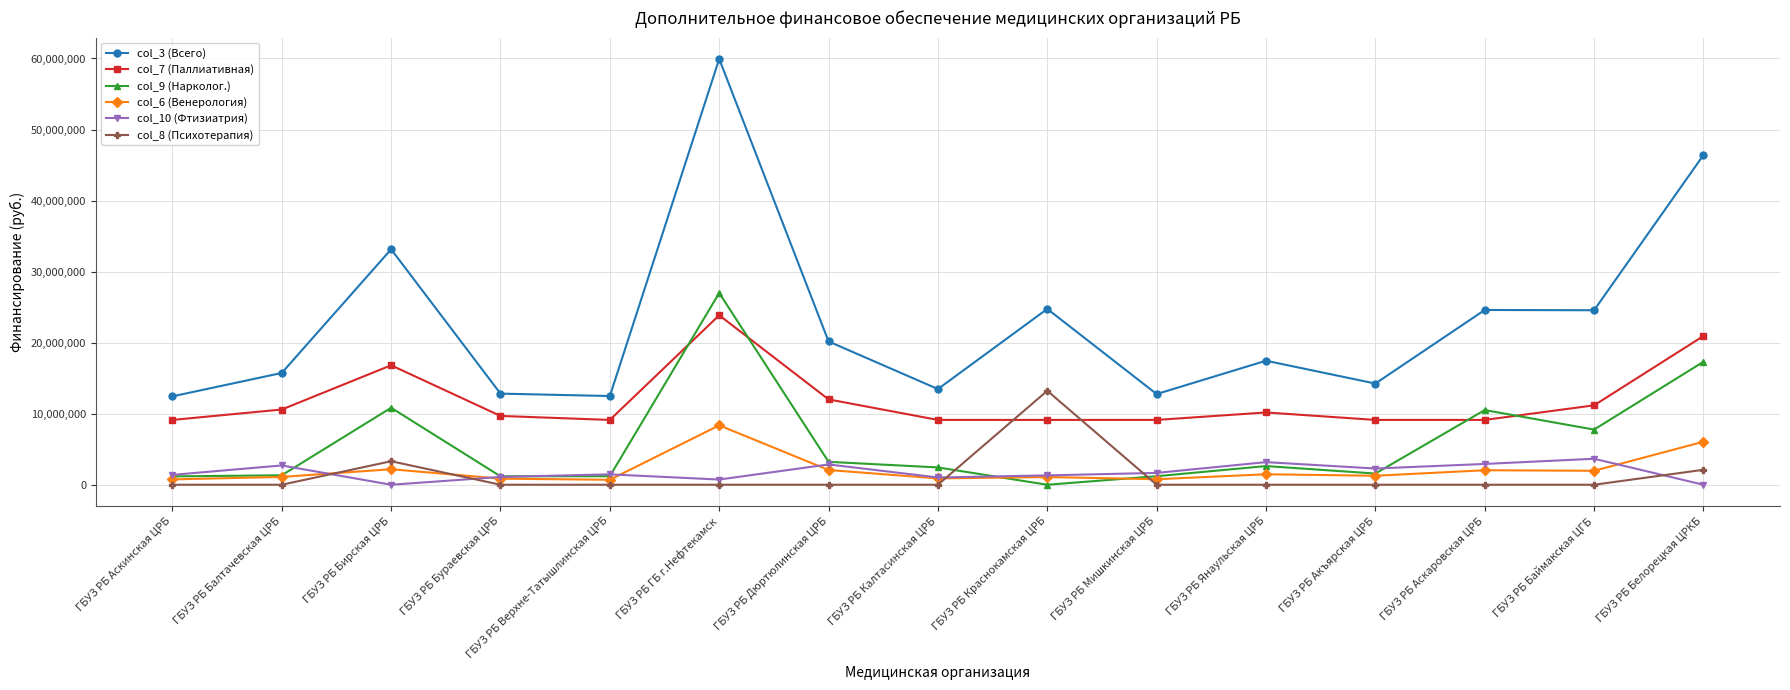

List the series in order of their peak value, lowest first.

col_10 (Фтизиатрия), col_6 (Венерология), col_8 (Психотерапия), col_7 (Паллиативная), col_9 (Нарколог.), col_3 (Всего)